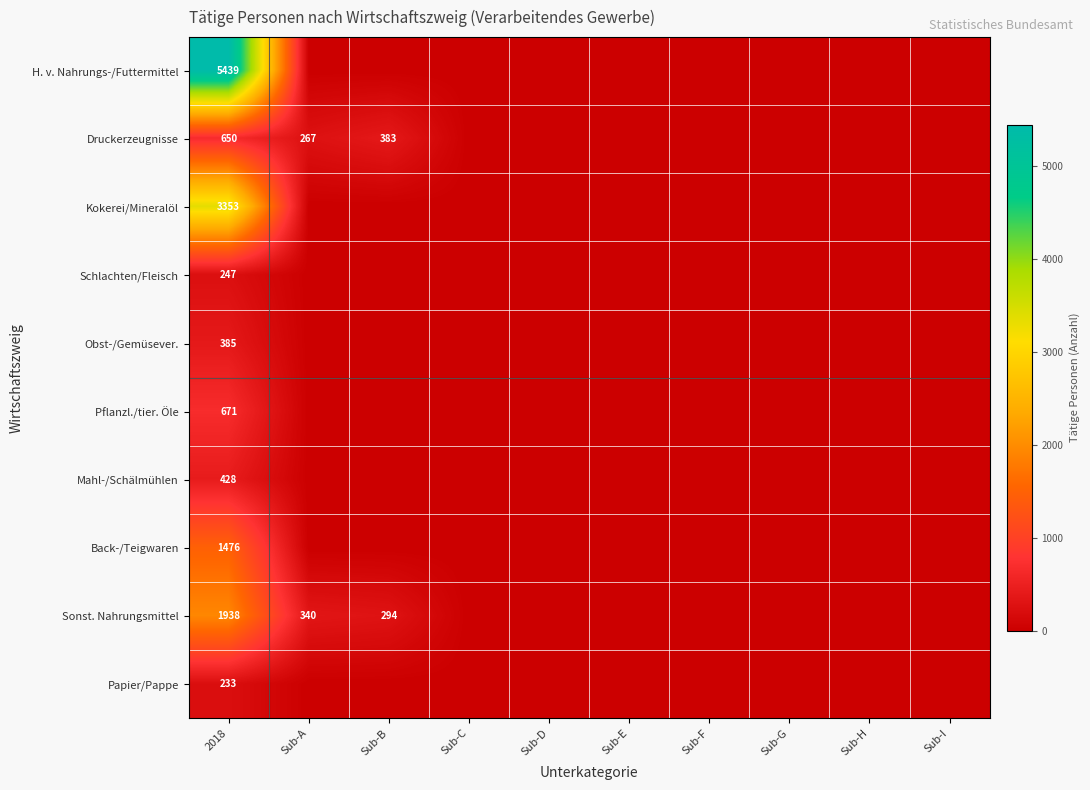

Rank the categories by Papier/Pappe value from lowest to highest.

Sub-A, Sub-B, Sub-C, Sub-D, Sub-E, Sub-F, Sub-G, Sub-H, Sub-I, 2018